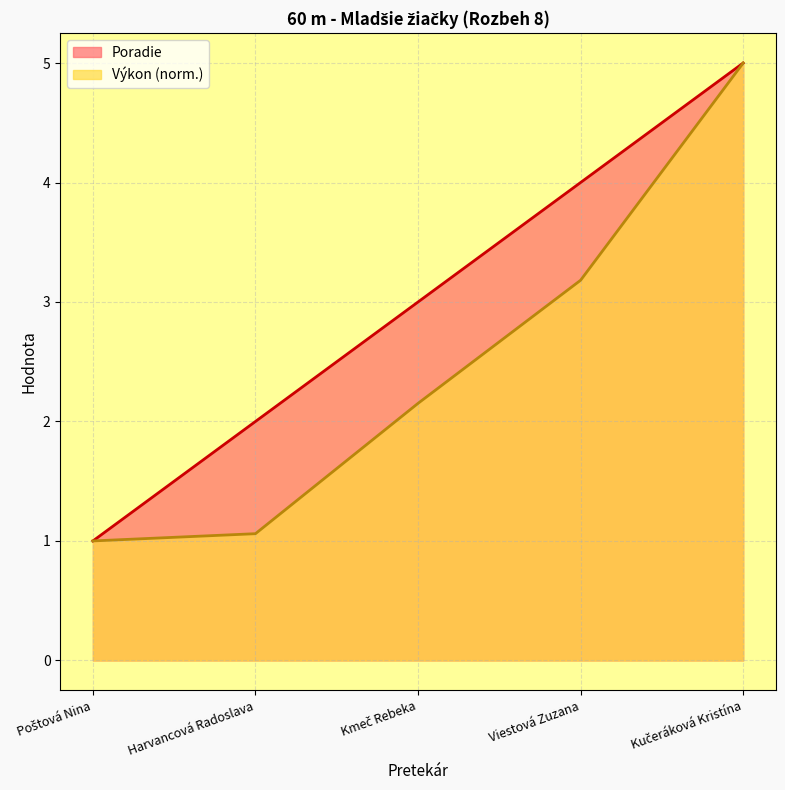

Rank the series at Harvancová Radoslava from highest to lowest value.

Poradie, Výkon (norm.)